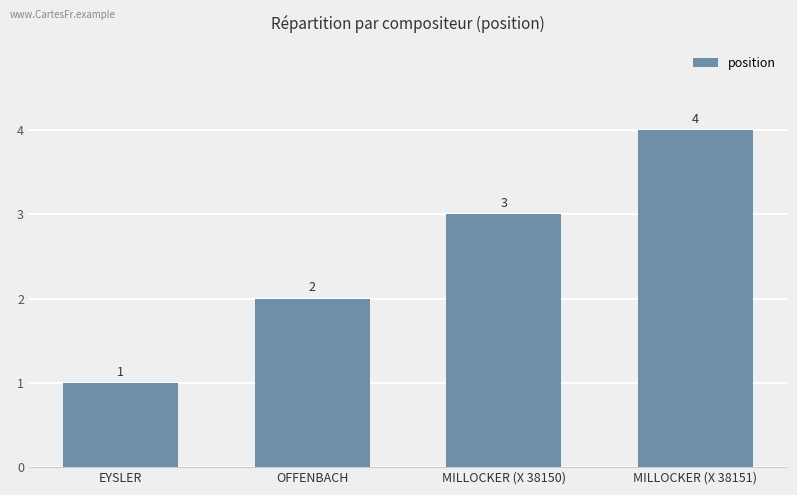

Does the chart contain any negative values?

No